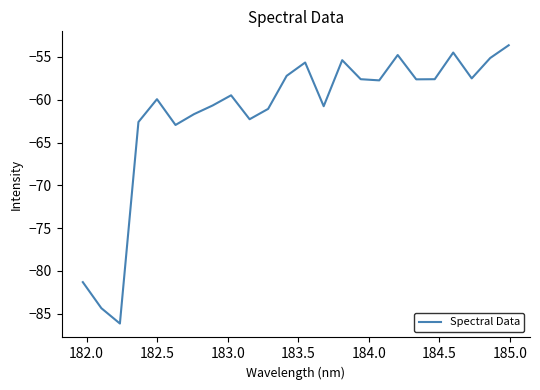

How many lines are shown in the chart?

1